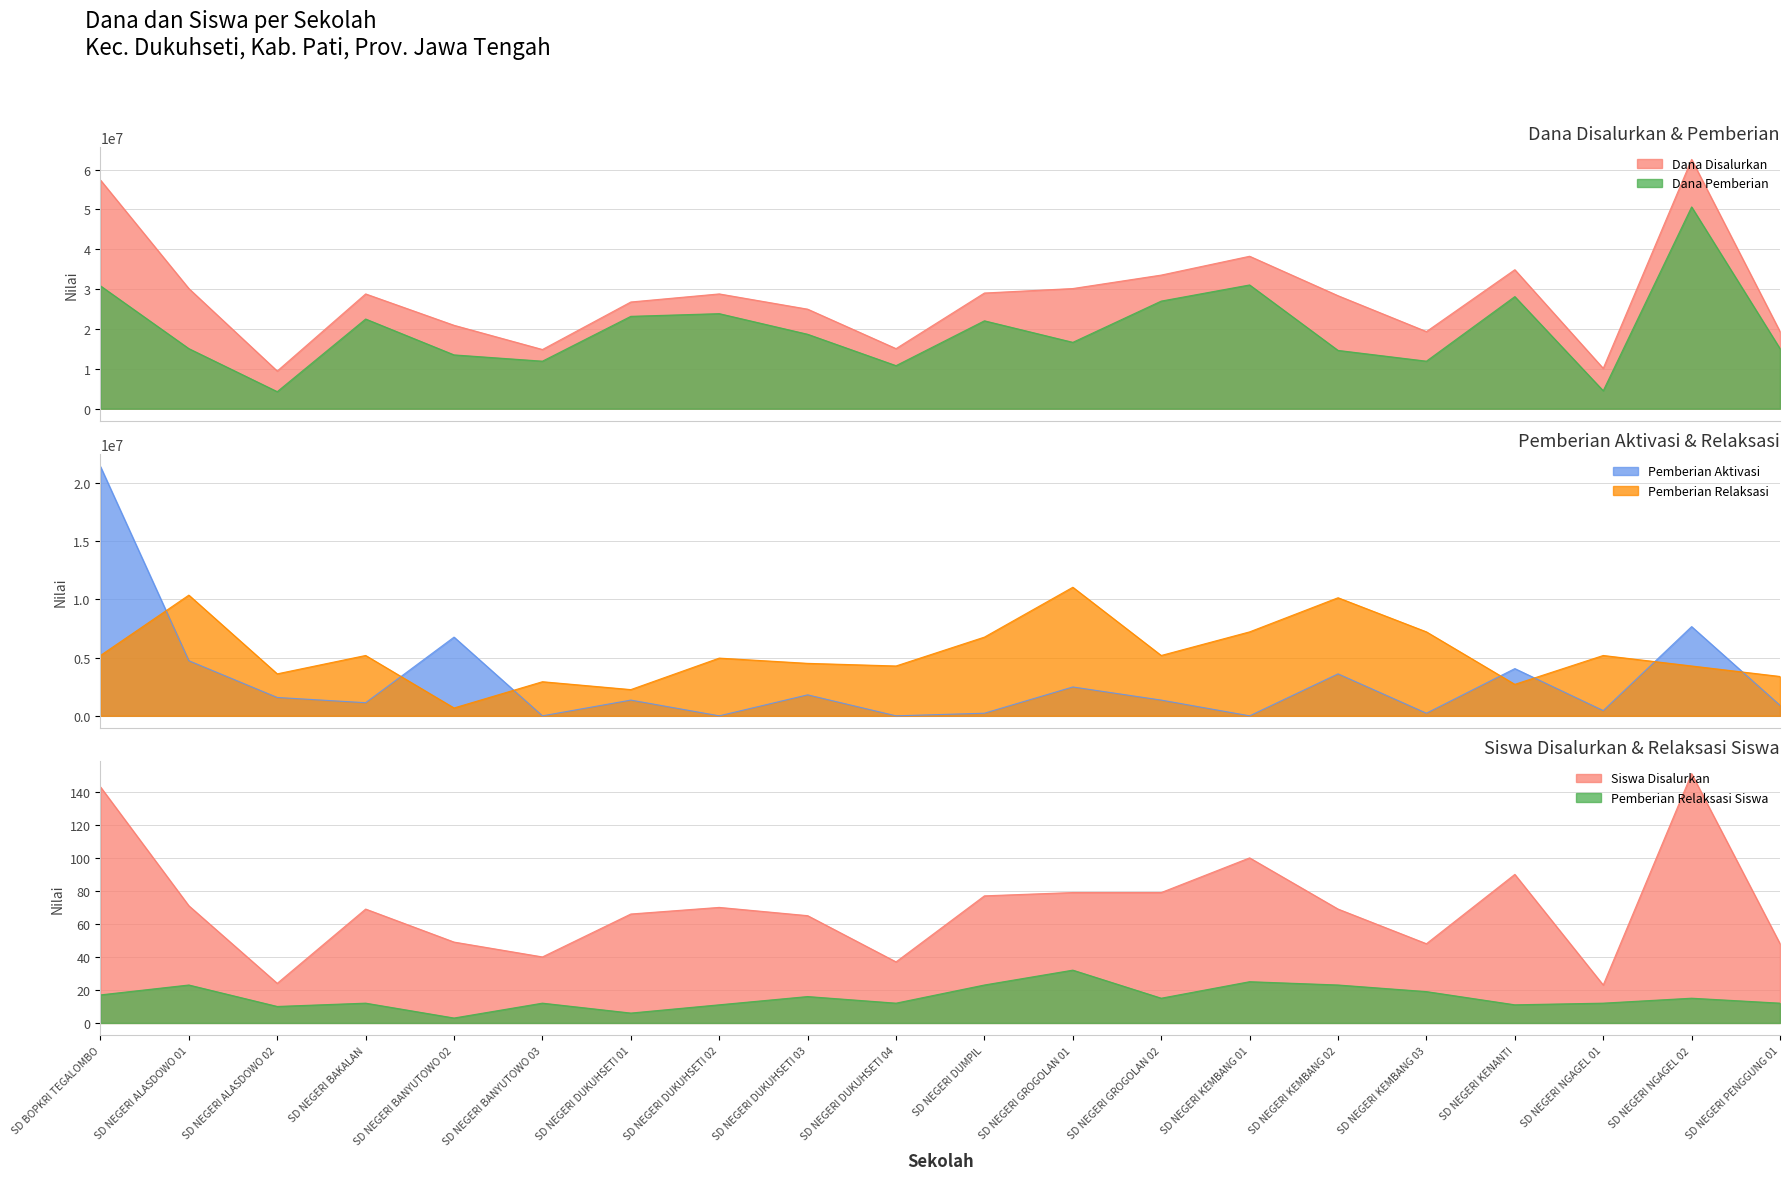

Which series changed the most between SD NEGERI DUKUHSETI 01 and SD NEGERI GROGOLAN 01?

Pemberian Relaksasi